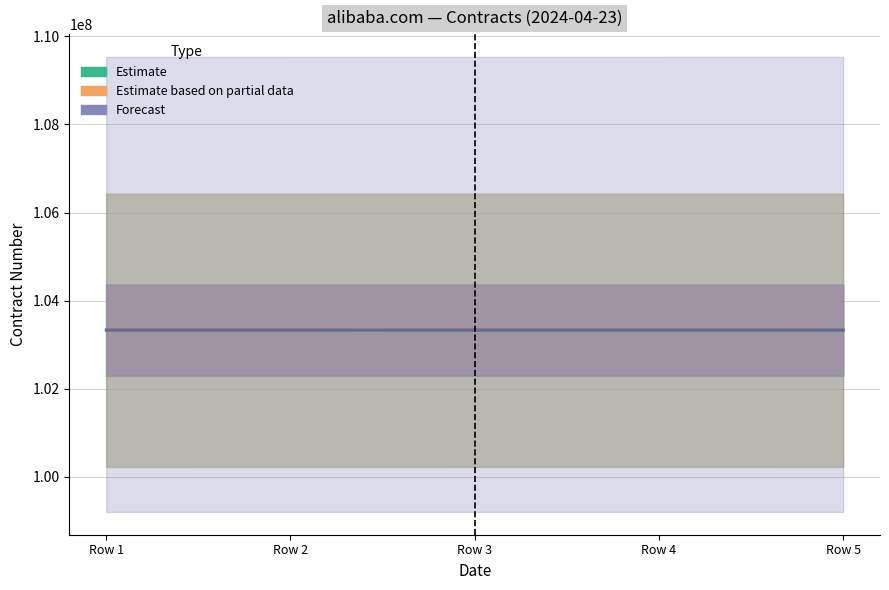

Is the value of Estimate based on partial data at Row 1 greater than the value of Forecast at Row 4?

No